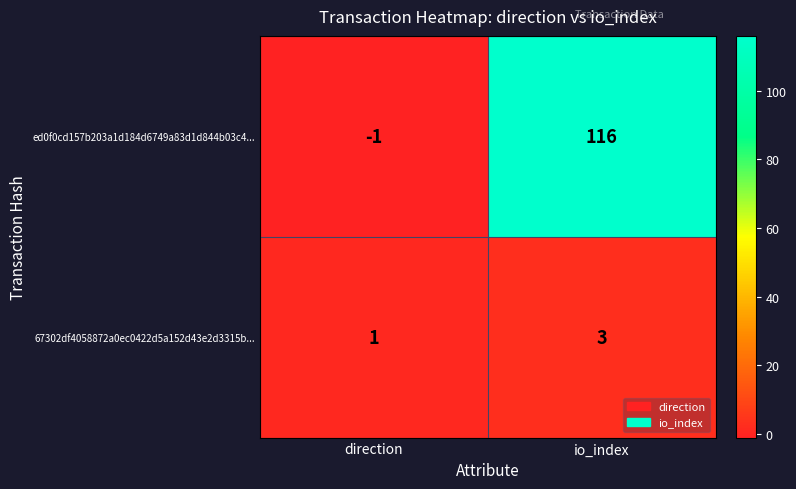

True or false: ed0f0cd157b203a1d184d6749a83d1d844b03c4... has a value of 116 at io_index.

True